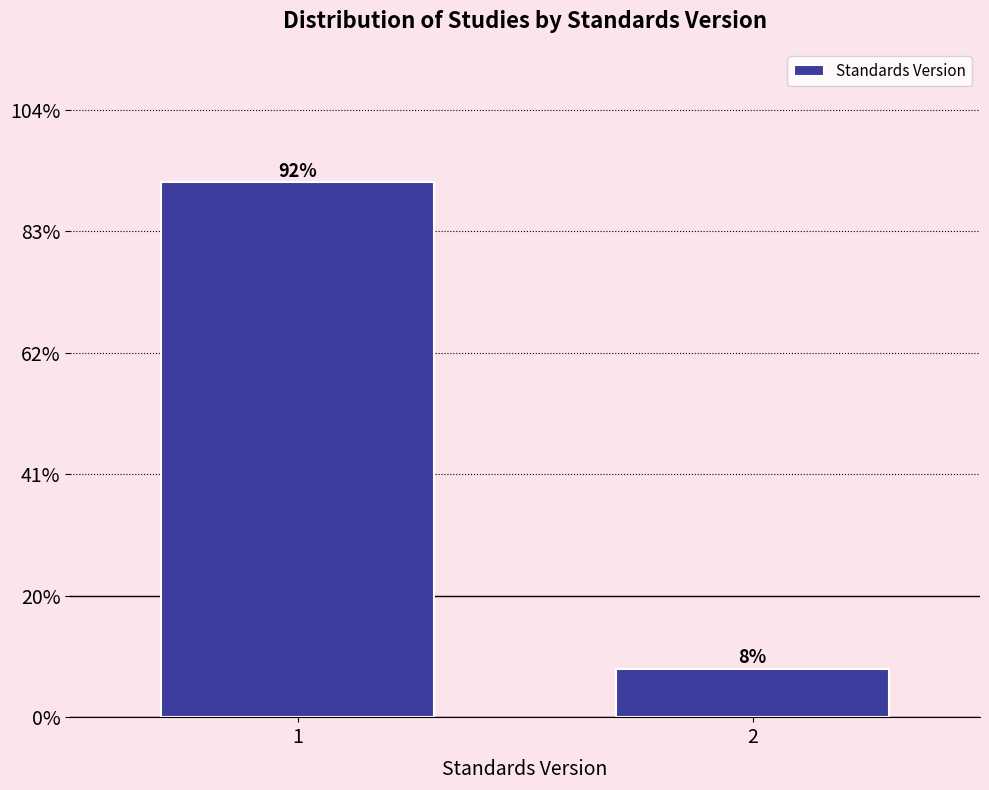

Does the chart contain any negative values?

No